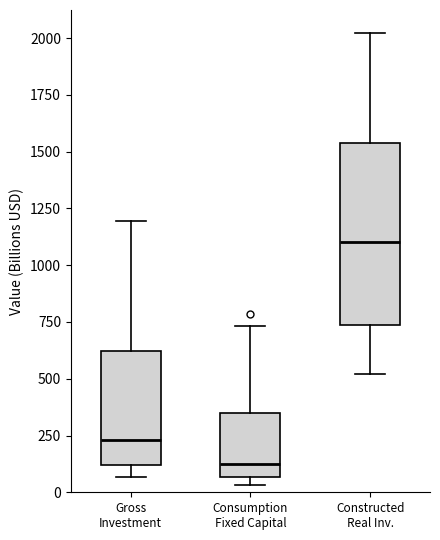

Comparing the boxes themselves (not the whiskers), which one is the tallest?

Constructed Real Inv.